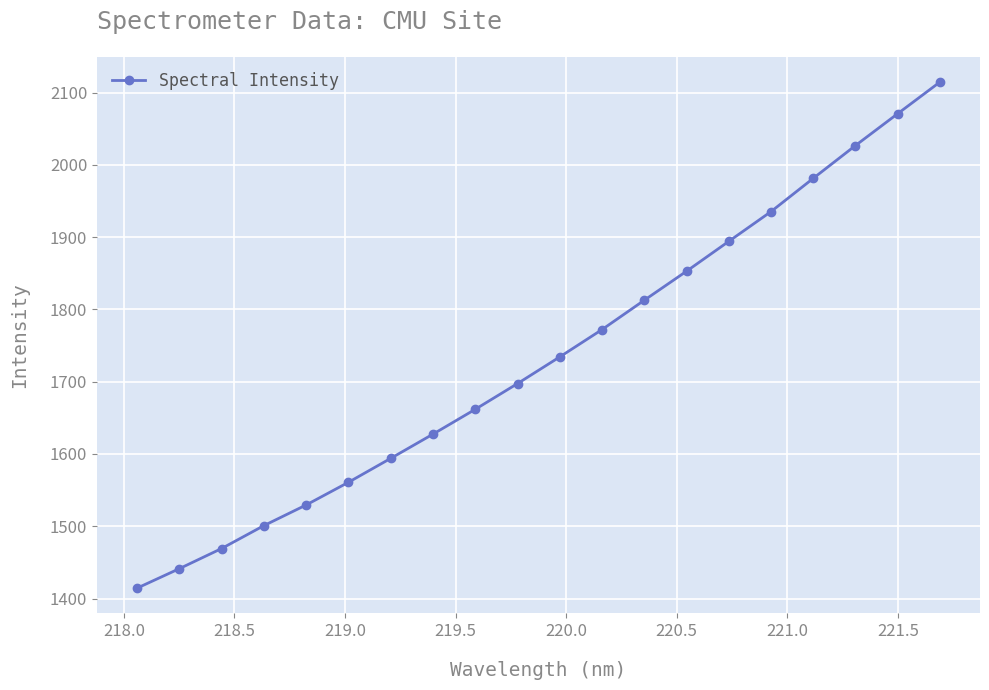

What is the maximum value shown in the chart?

2114.6